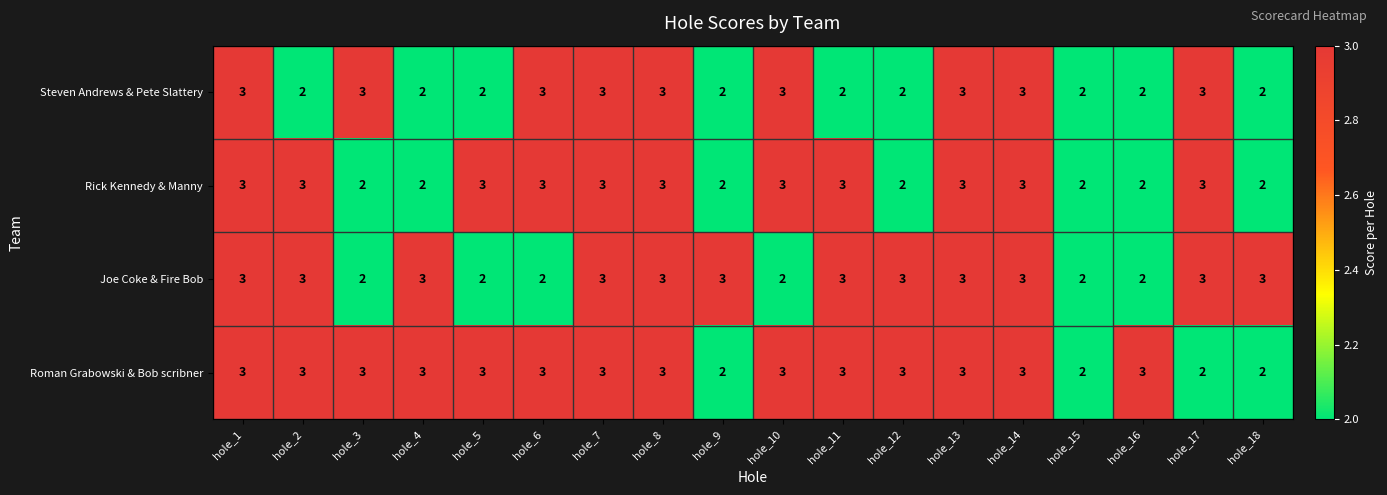

Which series has the largest total across all categories?

Roman Grabowski & Bob scribner